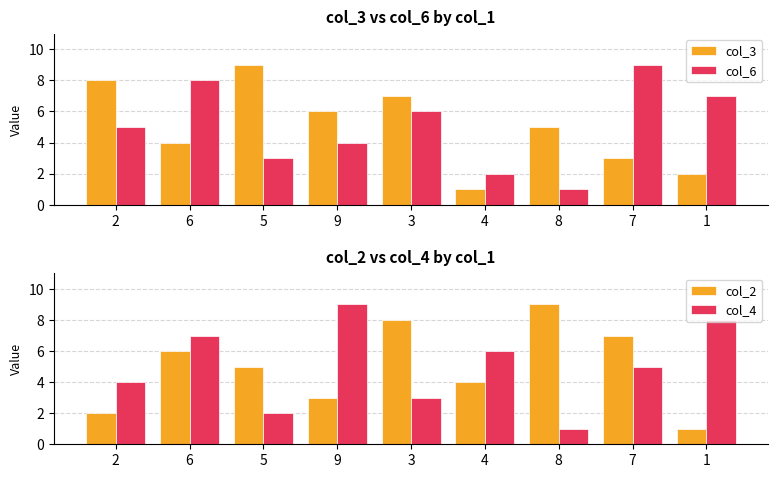

What is the value of the col_3 bar at the 5th from the left?

7